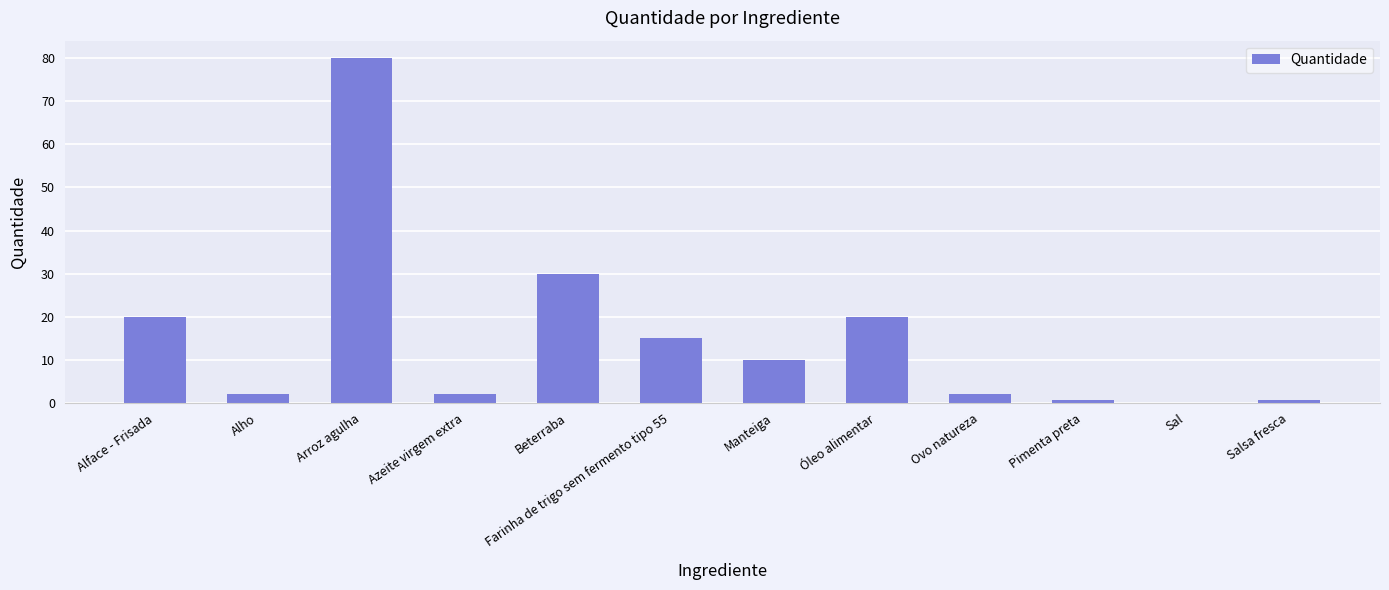

Read the value at Azeite virgem extra.

2.0